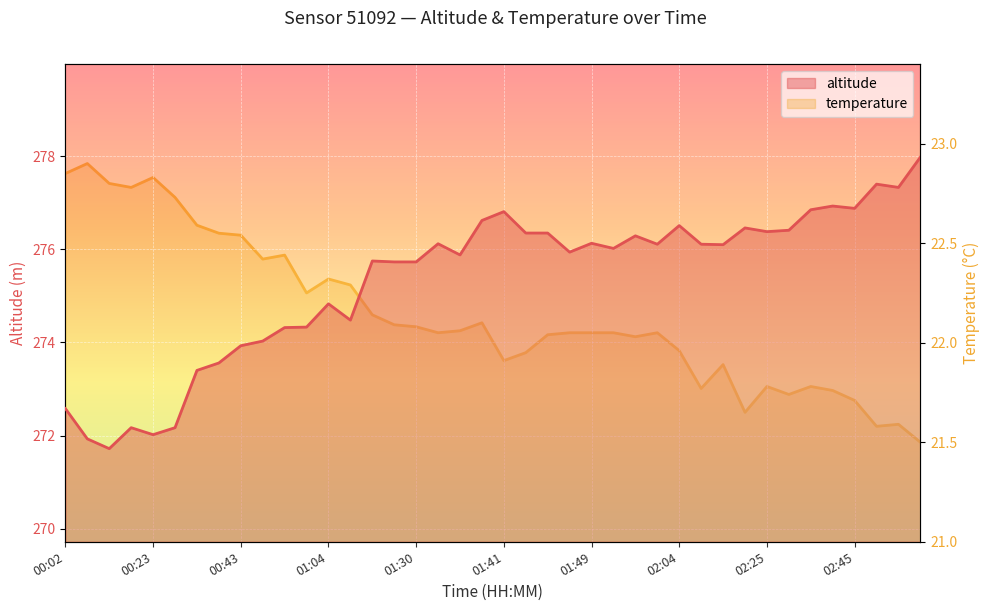

Which category has the highest value across all series?

03:01